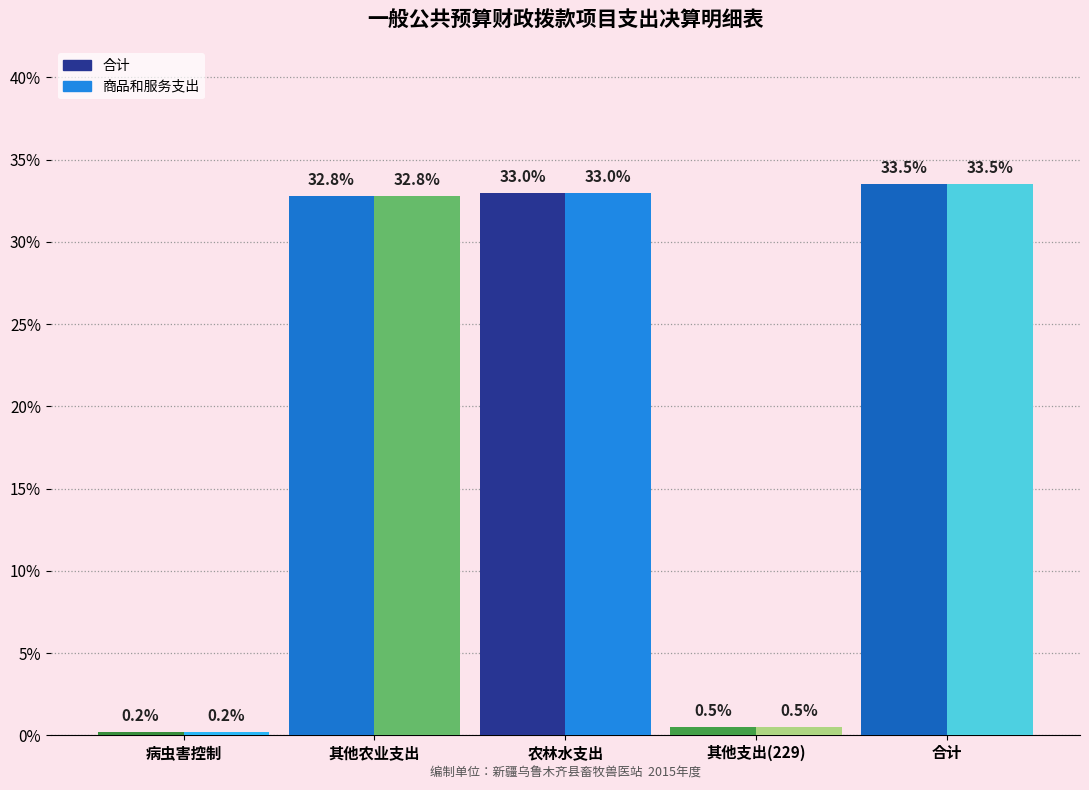

Read the 商品和服务支出 value at 其他农业支出.

32.8